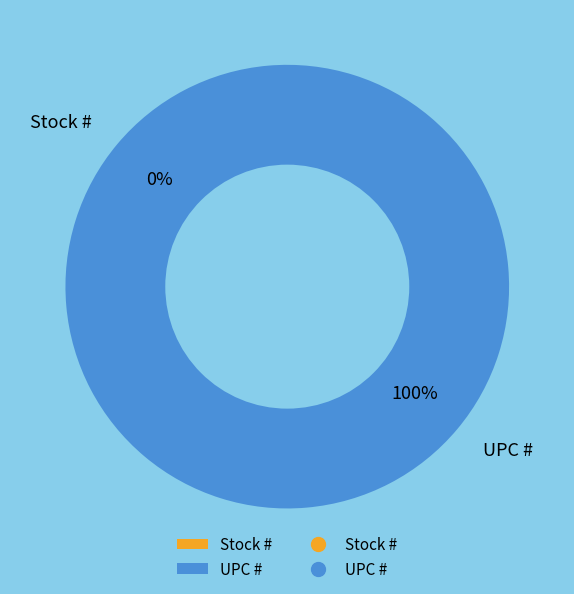

What is the change in value from Stock # to UPC #?

+751338229076